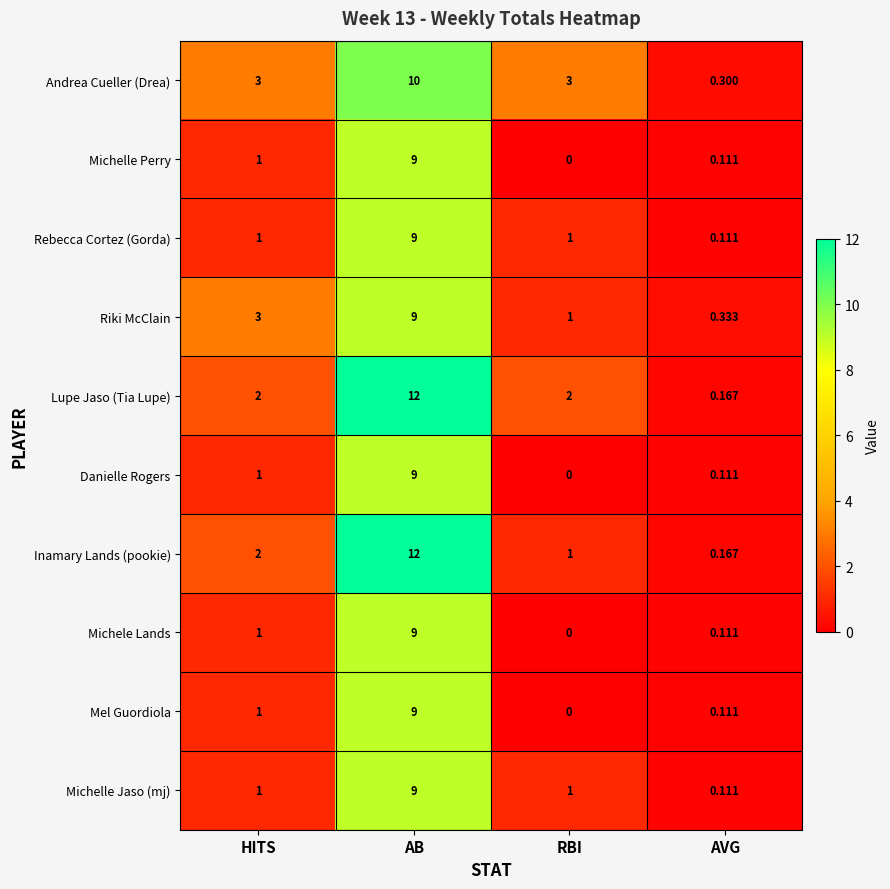

At which category is the sum across all series the highest?

AB